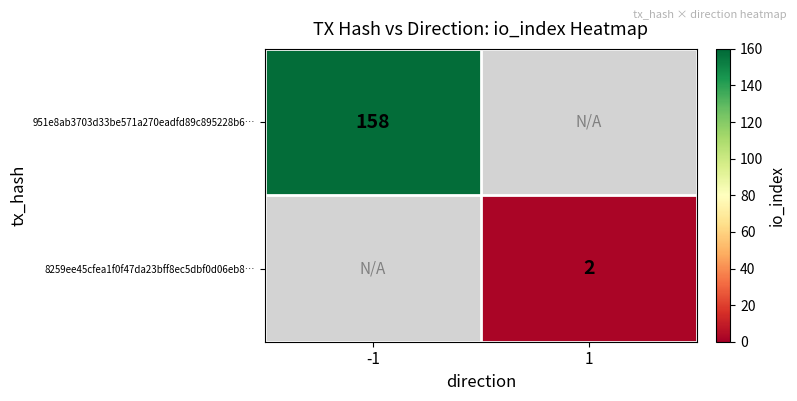

The value of 8259ee45cfea1f0f47da23bff8ec5dbf0d06eb8… at 1 is 2. True or false?

True